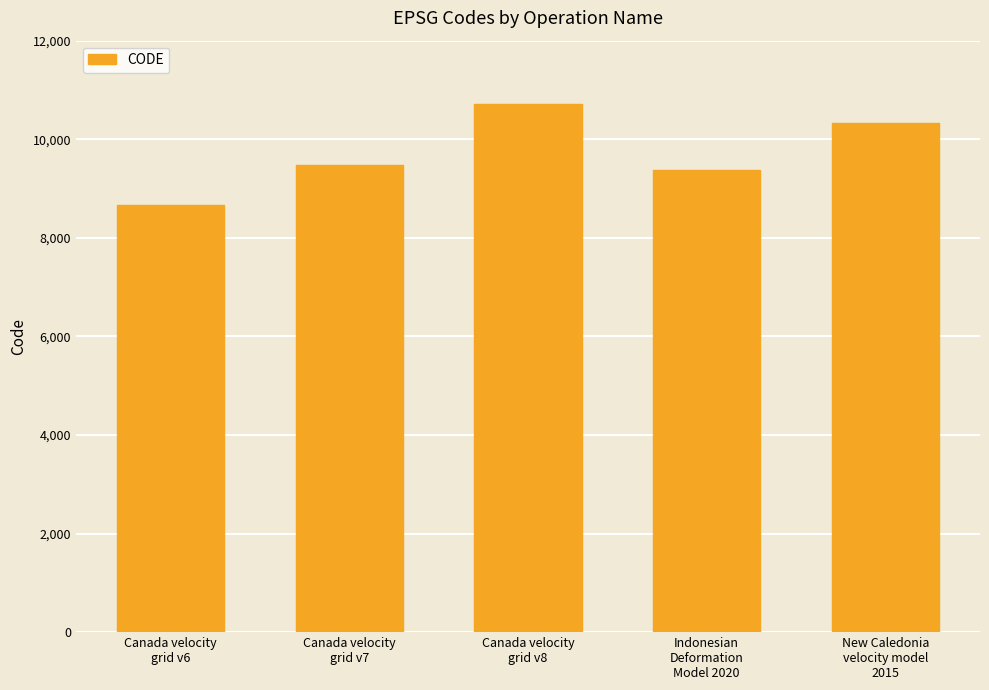

Reading right to left, extract all data points from this chart.

10323	9375	10707	9483	8676